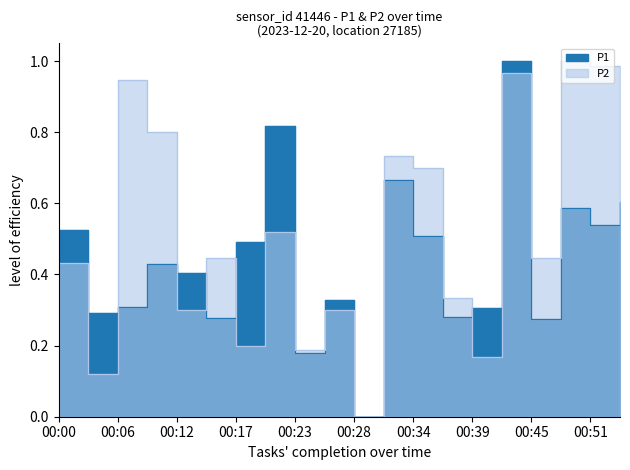

What is the difference between the maximum and minimum values in the P2 series?

1.0